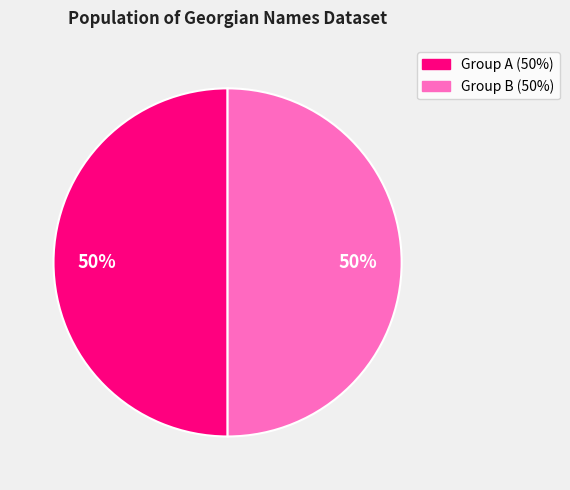

To the nearest percent, what is the average slice percentage?

50%